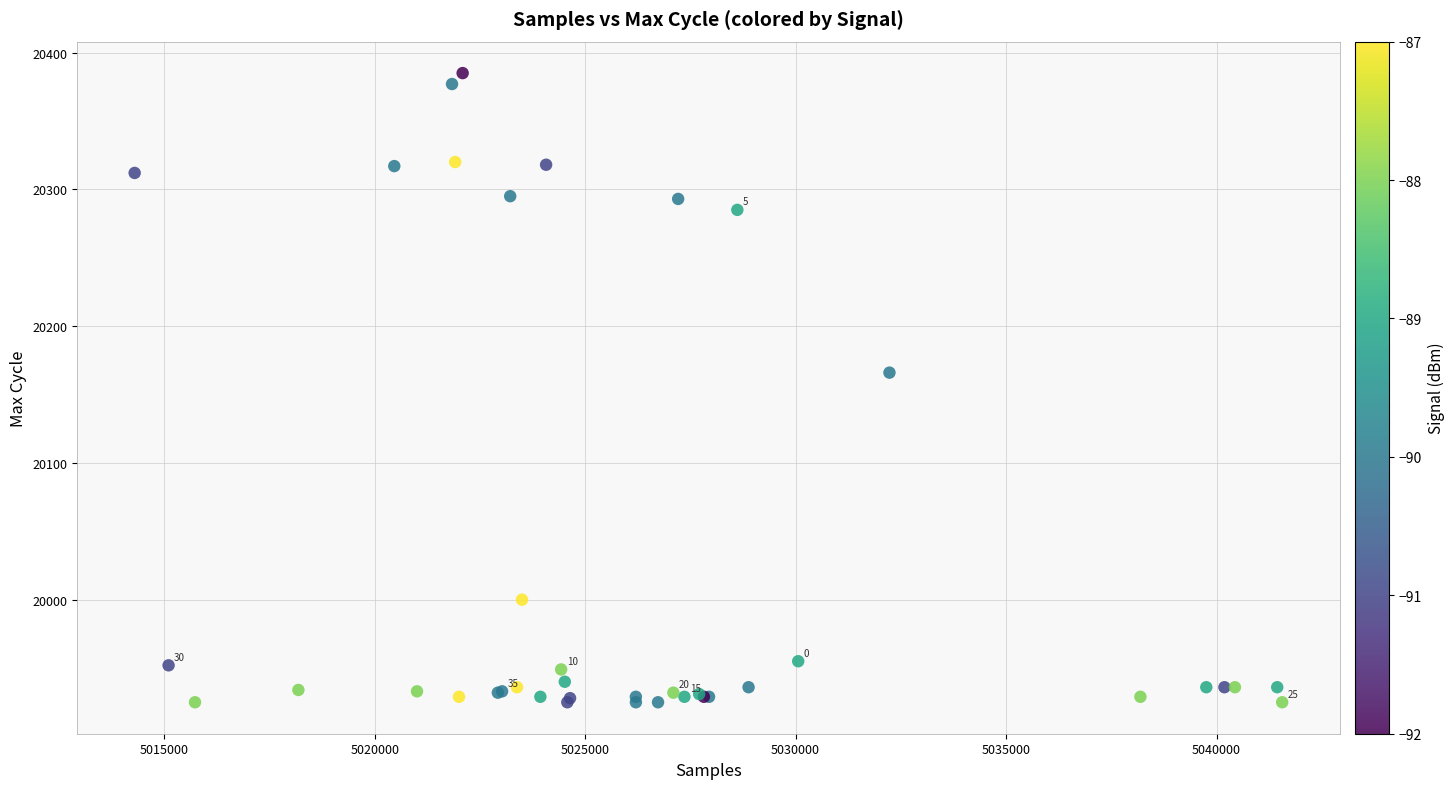

What Y value in the scatter plot is closest to 20155?

20166